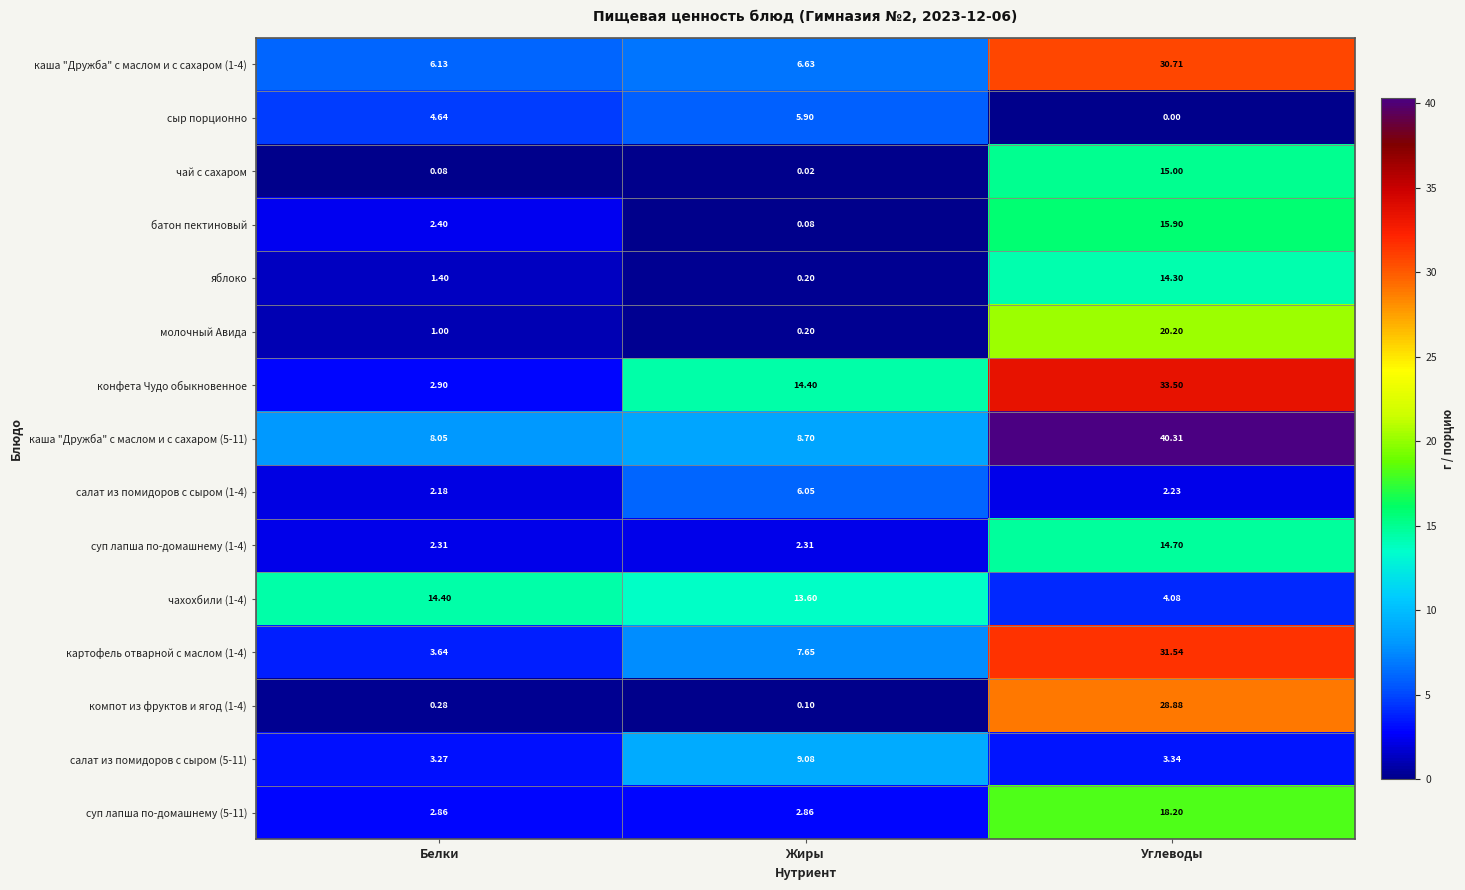

Where is картофель отварной с маслом (1-4) nearest to the value 17?

Жиры